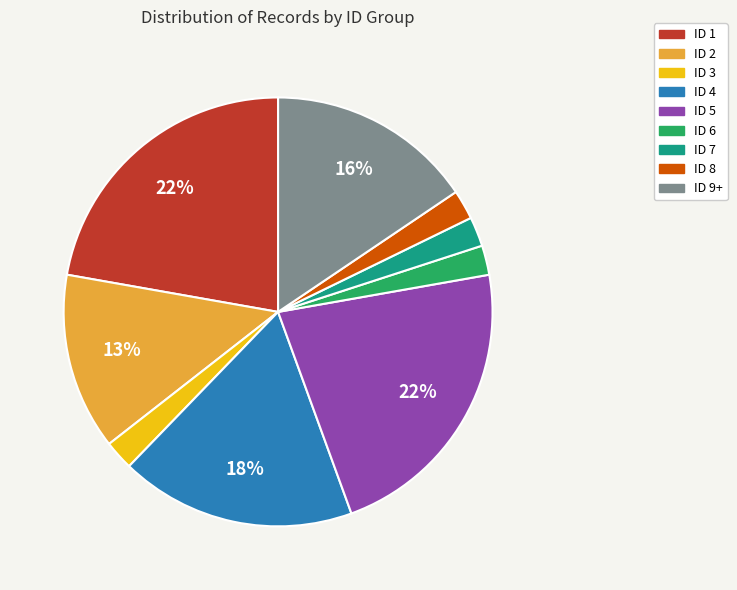

Does any single category account for the majority?

No